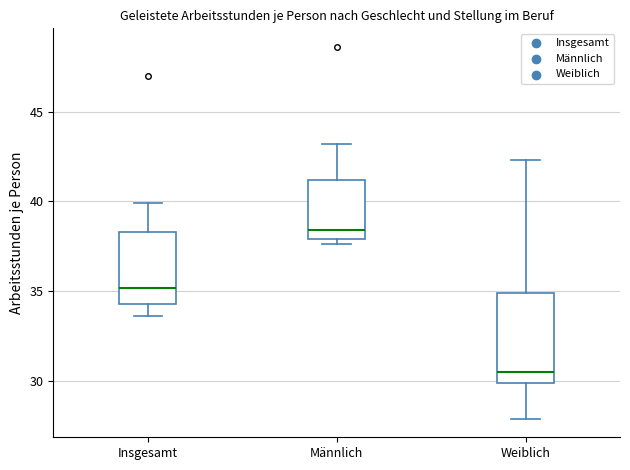

Which box's median line is the lowest?

Weiblich